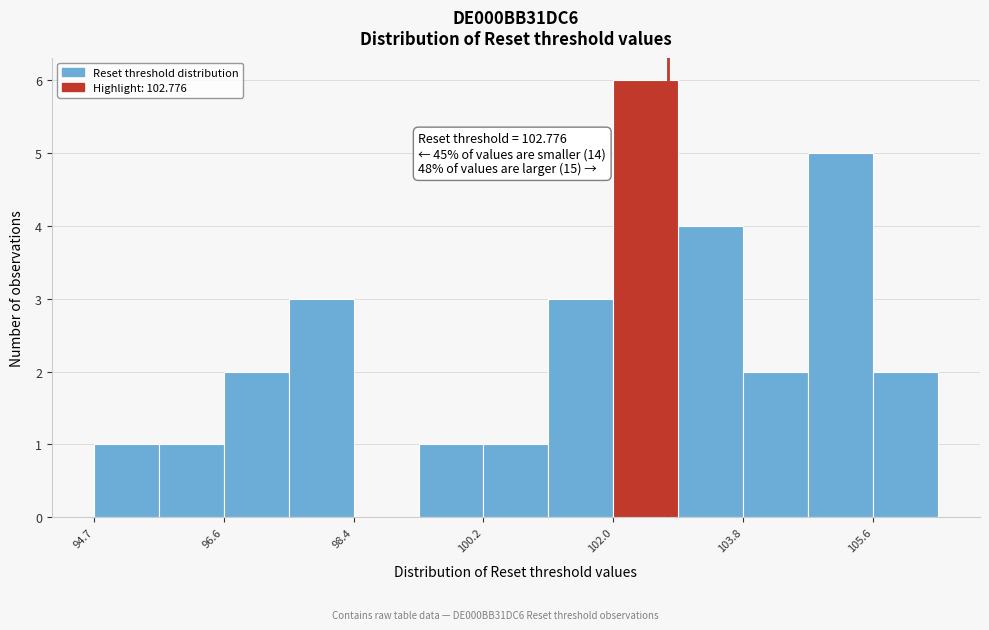

Which range on the x-axis has the tallest bar?

102.0 to 103.0